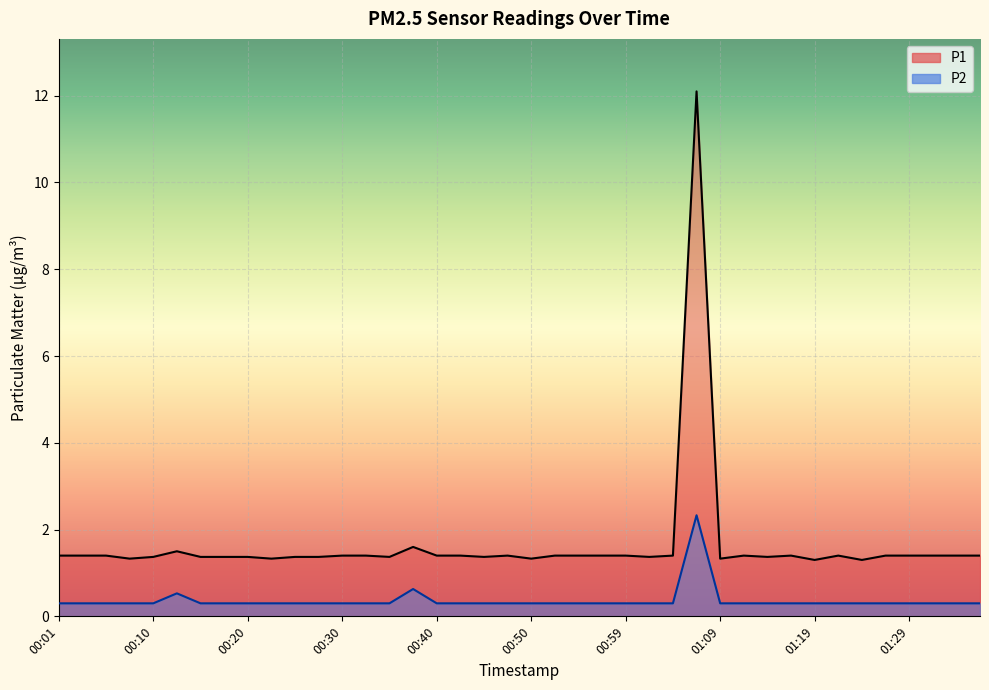

Where is P2 nearest to the value 1?

00:37